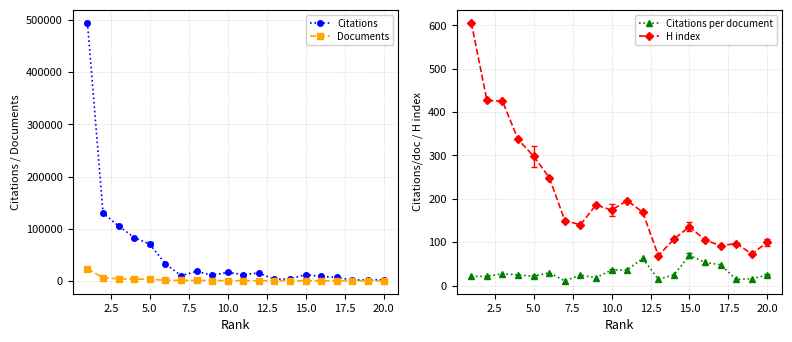

Reading left to right, extract all data points from this chart.

Citations: 495081.0	129792.0	105257.0	83077.0	70335.0	32830.0	10182.0	18070.0	10942.0	16277.0	11837.0	15242.0	2637.0	4233.0	11725.0	8633.0	6506.0	1761.0	1559.0	2314.0
Documents: 23128.0	6089.0	3836.0	3394.0	3253.0	1111.0	925.0	742.0	601.0	453.0	327.0	243.0	183.0	170.0	169.0	161.0	136.0	125.0	99.0	95.0
Citations per document: 21.4	21.3	27.4	24.5	21.6	29.6	11.0	24.4	18.2	35.9	36.2	62.7	14.4	24.9	69.4	53.6	47.8	14.1	15.8	24.4
H index: 606.0	427.0	425.0	337.0	298.0	249.0	150.0	140.0	186.0	174.0	196.0	169.0	69.0	107.0	136.0	105.0	92.0	97.0	73.0	100.0